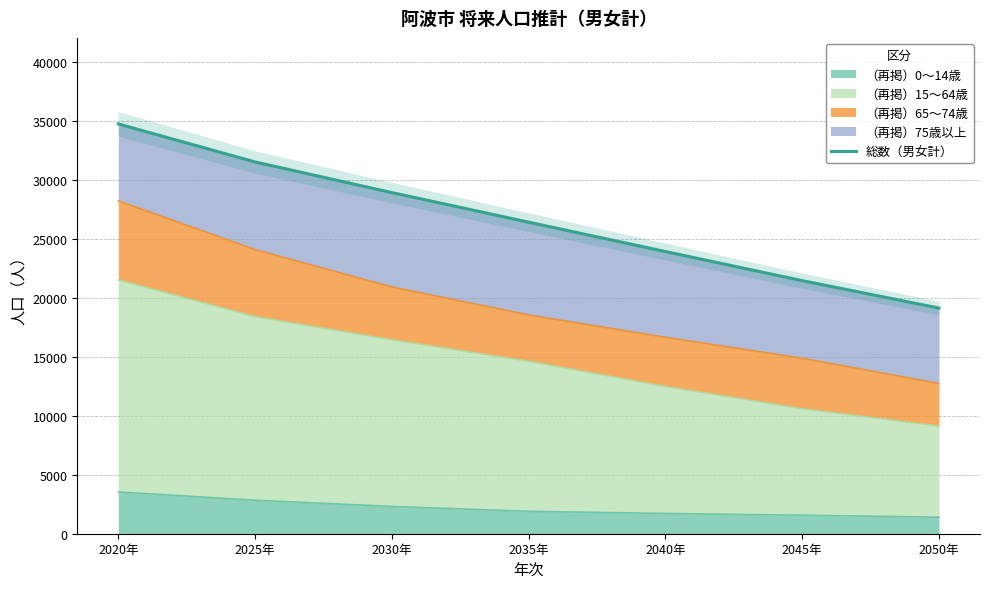

Is it true that the value at 2035年 is 26392?

True